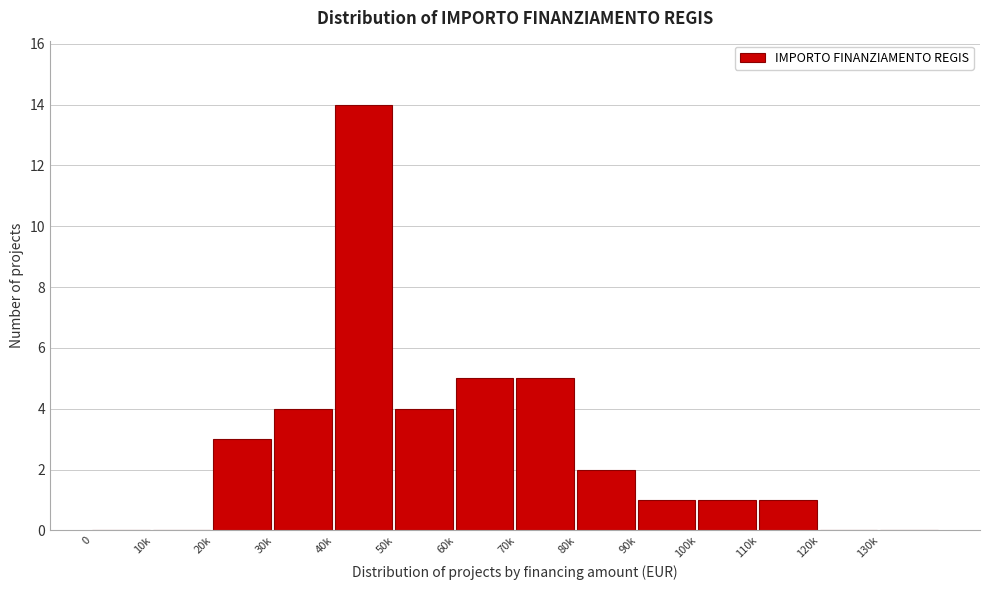

Reading left to right, what are all the values shown in this chart?

0=0	10k=0	20k=3	30k=4	40k=14	50k=4	60k=5	70k=5	80k=2	90k=1	100k=1	110k=1	120k=0	130k=0